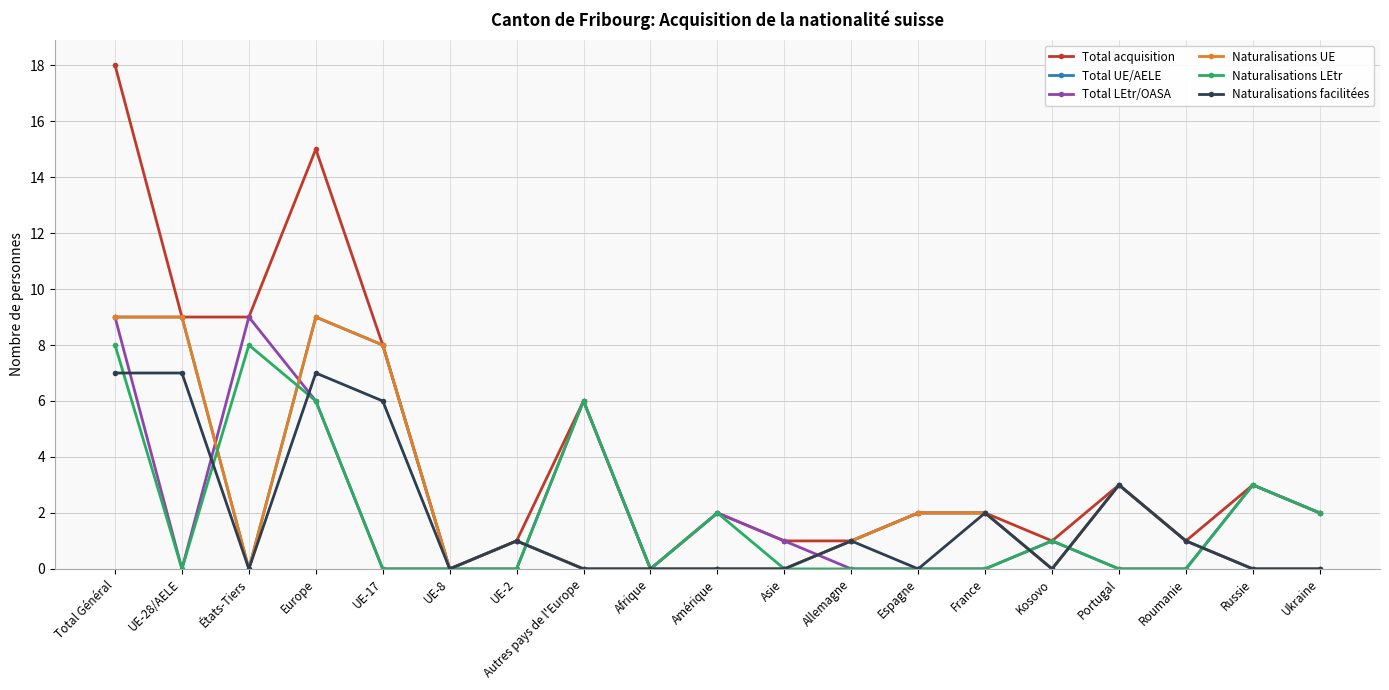

Rank the series at États-Tiers from highest to lowest value.

Total acquisition, Total LEtr/OASA, Naturalisations LEtr, Total UE/AELE, Naturalisations UE, Naturalisations facilitées